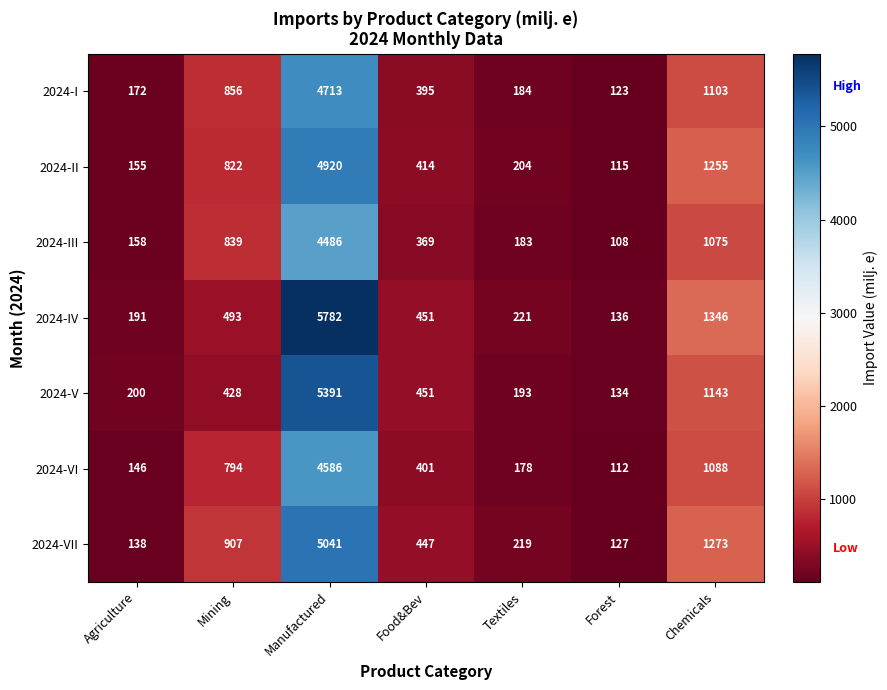

What is the difference between the highest and lowest values at Mining?

479